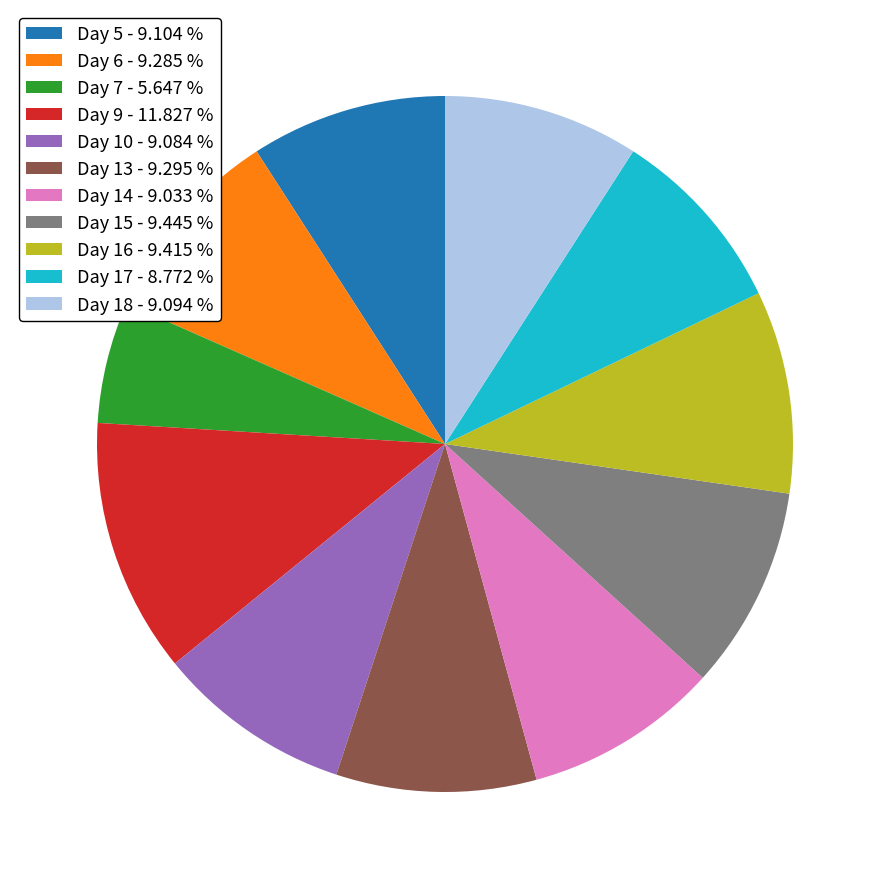

What is the smallest slice in the pie chart?

Day 7